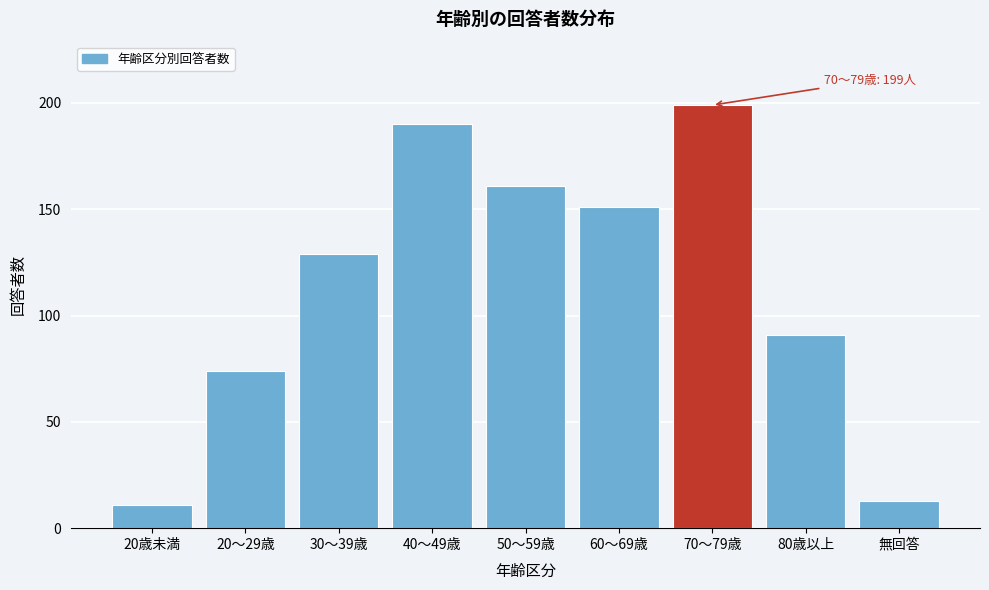

Reading left to right, extract all data points from this chart.

20歳未満=11	20～29歳=74	30～39歳=129	40～49歳=190	50～59歳=161	60～69歳=151	70～79歳=199	80歳以上=91	無回答=13